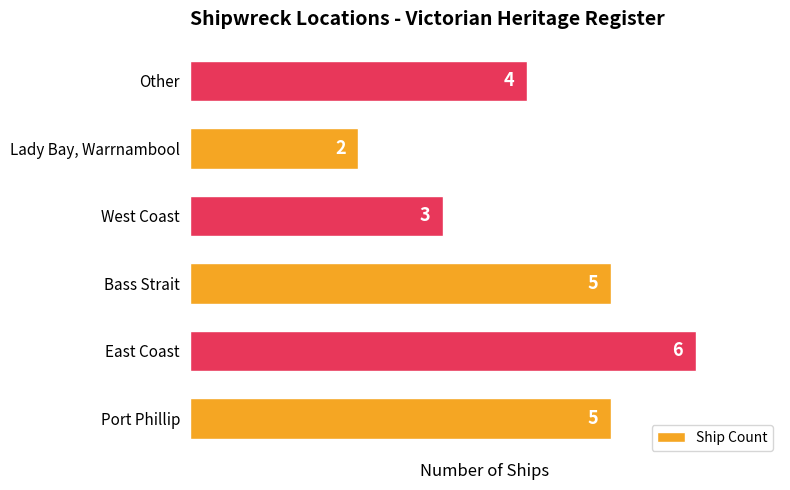

How many values are between 3 and 5?

4